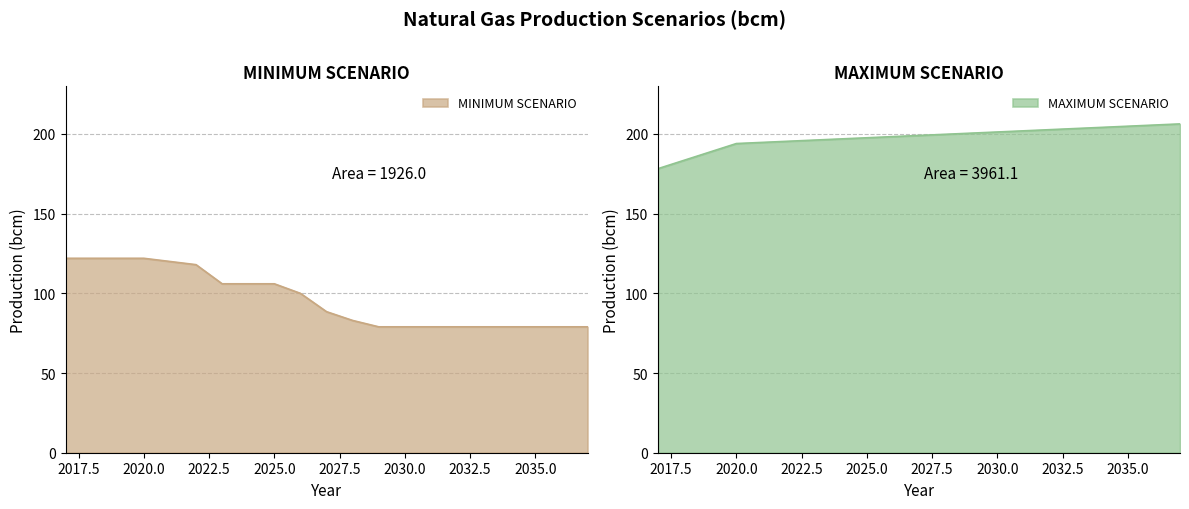

True or false: MINIMUM SCENARIO and MAXIMUM SCENARIO cross at least once.

False